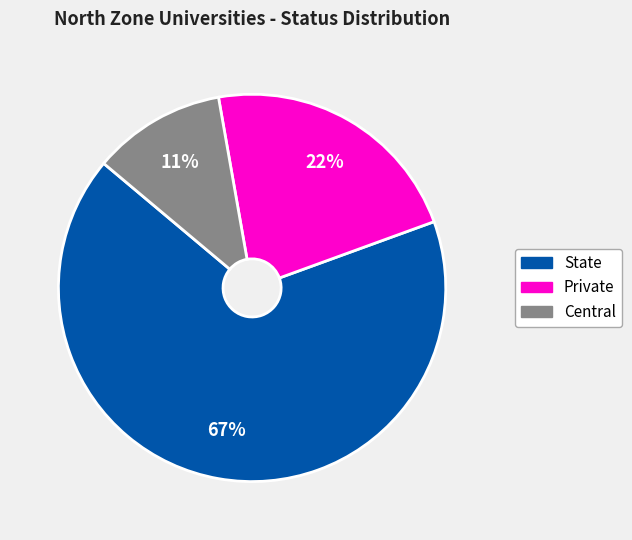

To the nearest percent, what is the average slice percentage?

33%